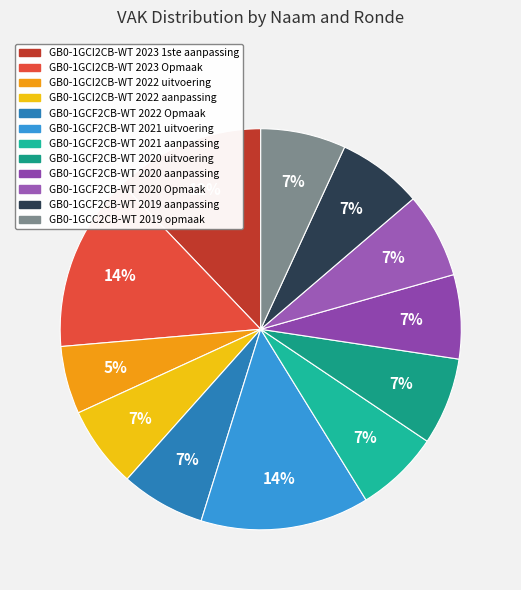

To the nearest percent, what is the average slice percentage?

8%